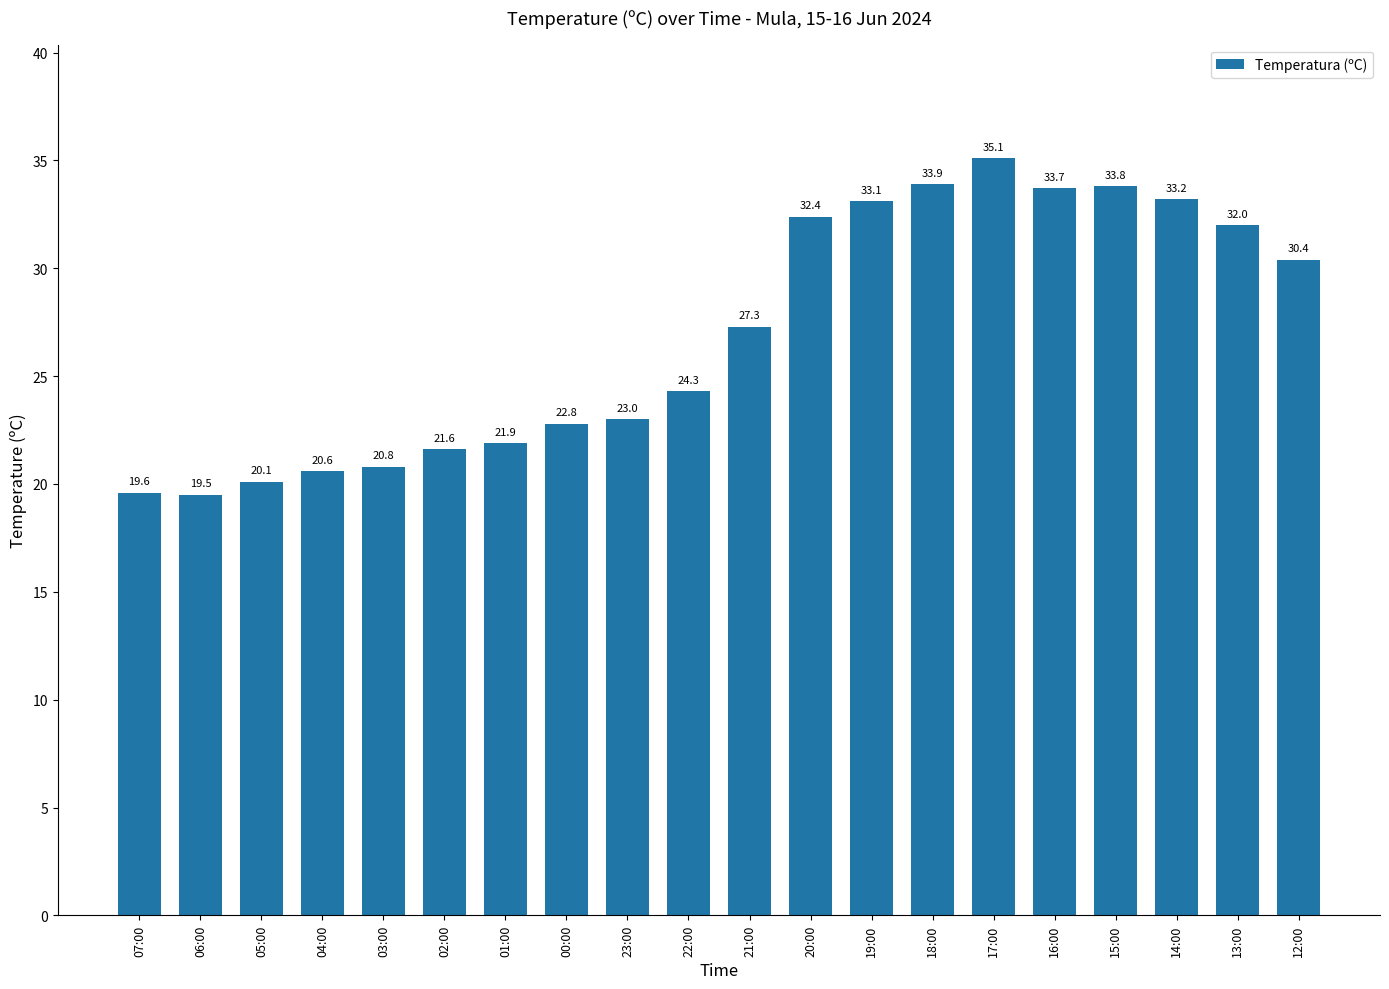

What is the ratio of the value at 02:00 to the value at 03:00?

1.0